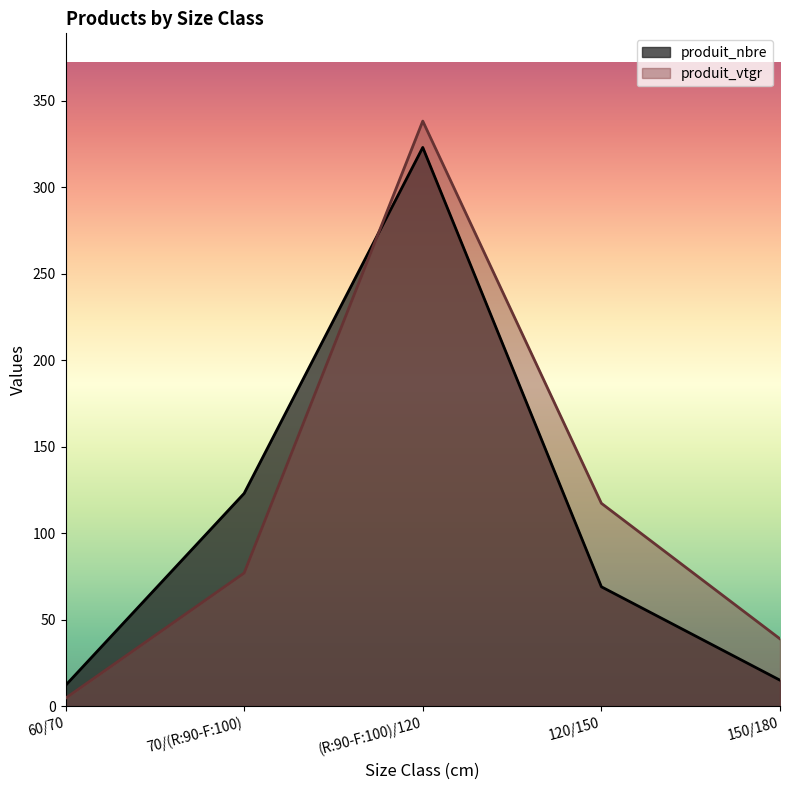

Count the number of categories in the chart.

5